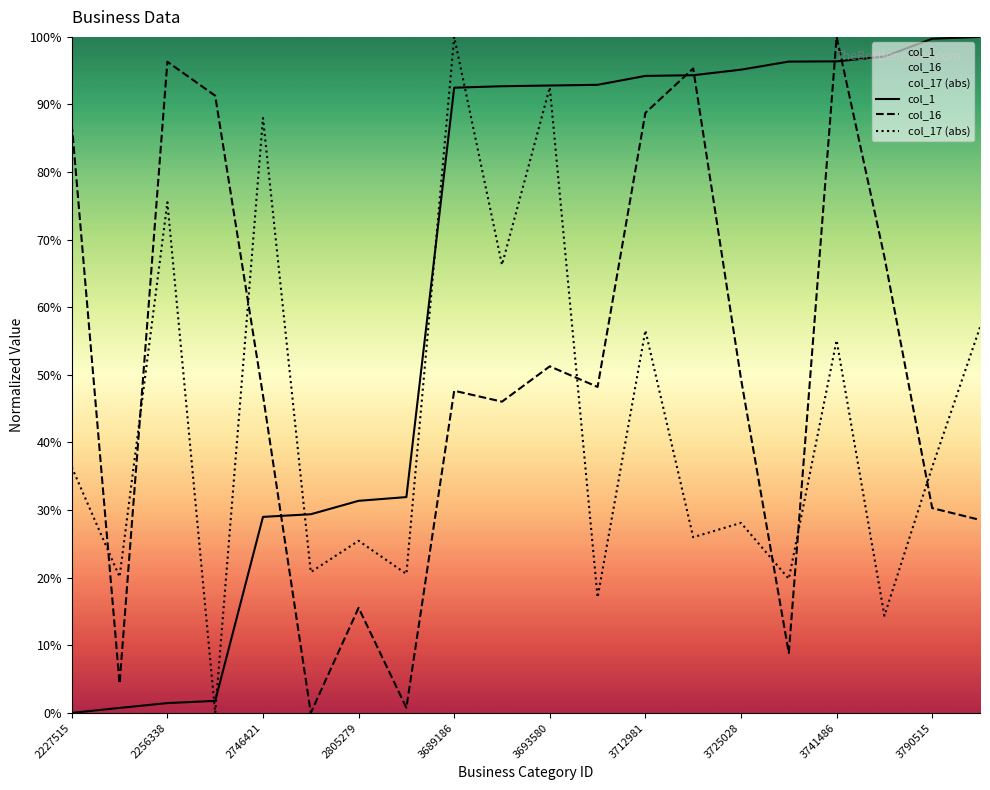

What is the spread (max minus min) of values at 3741486?

44.9